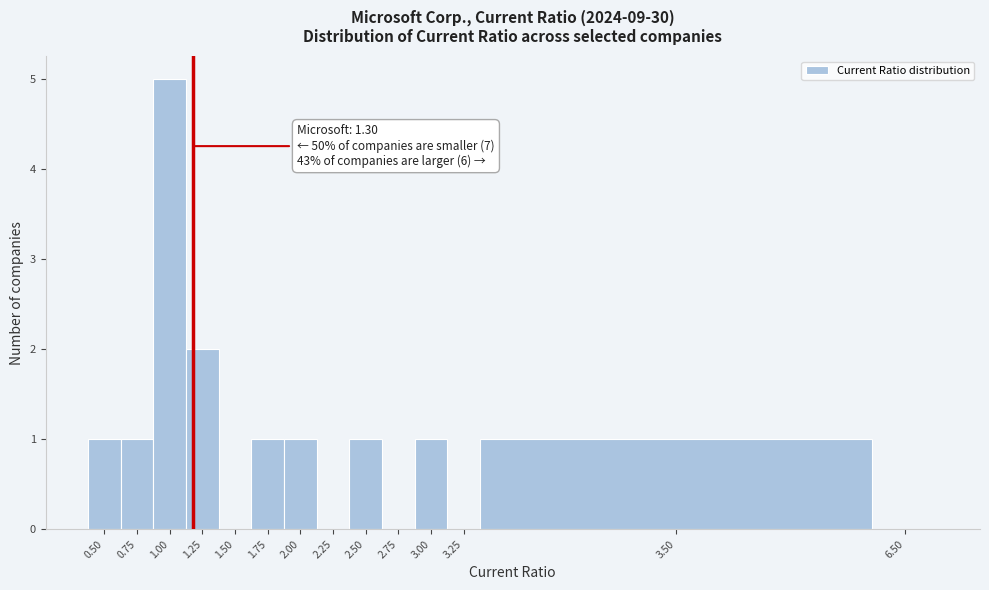

Reading right to left, extract all data points from this chart.

6.50=0	3.50=1	3.25=0	3.00=1	2.75=0	2.50=1	2.25=0	2.00=1	1.75=1	1.50=0	1.25=2	1.00=5	0.75=1	0.50=1